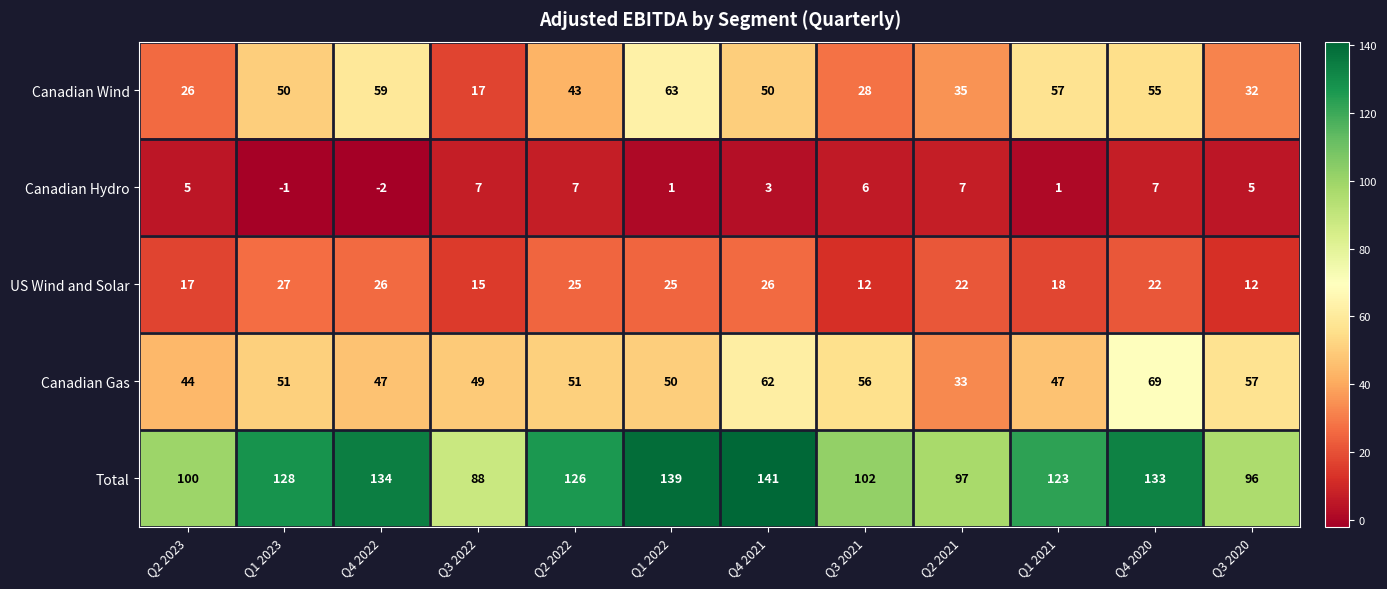

Count the Canadian Hydro values in the range 1 to 7.

10